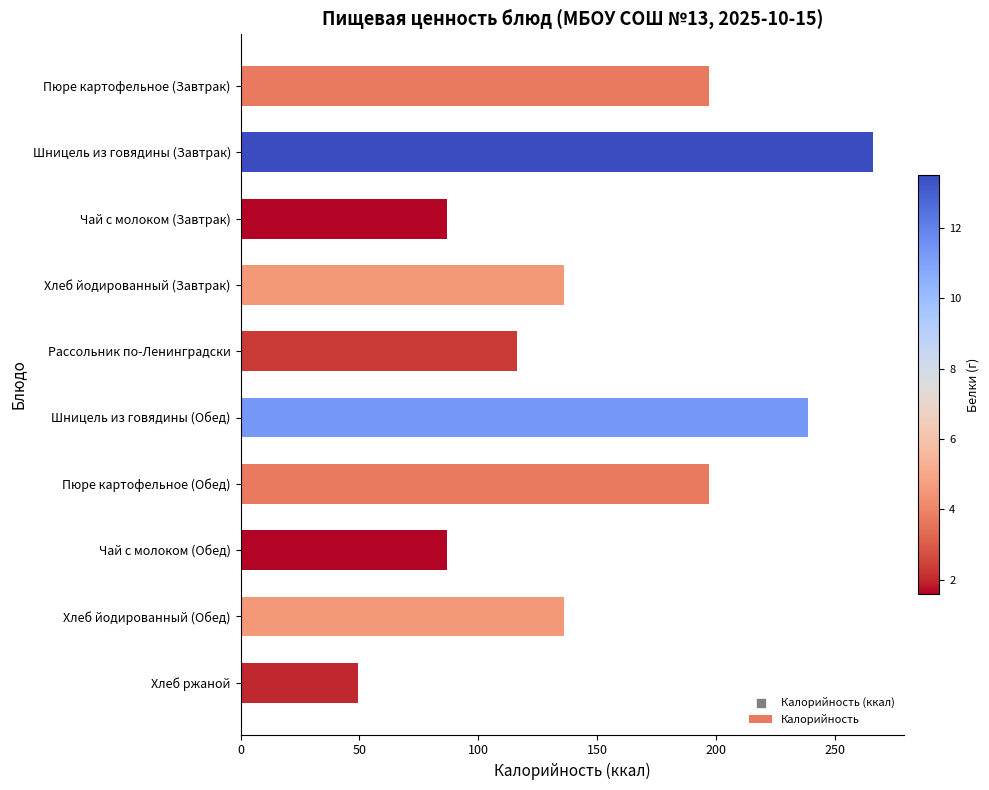

What is the change in value from Пюре картофельное (Завтрак) to Рассольник по-Ленинградски?

-80.7